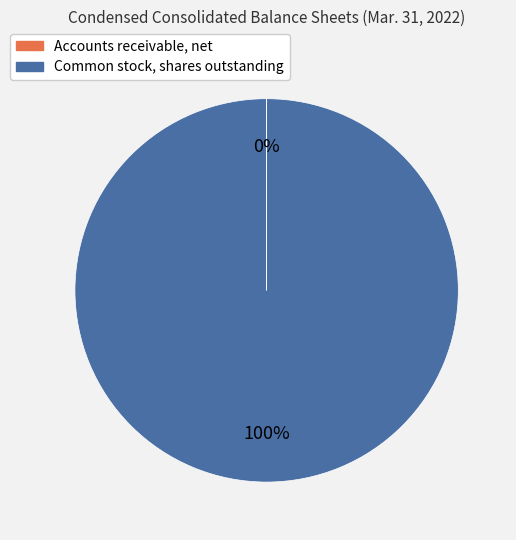

To the nearest percent, what is the difference between the largest and smallest slice percentages?

100%